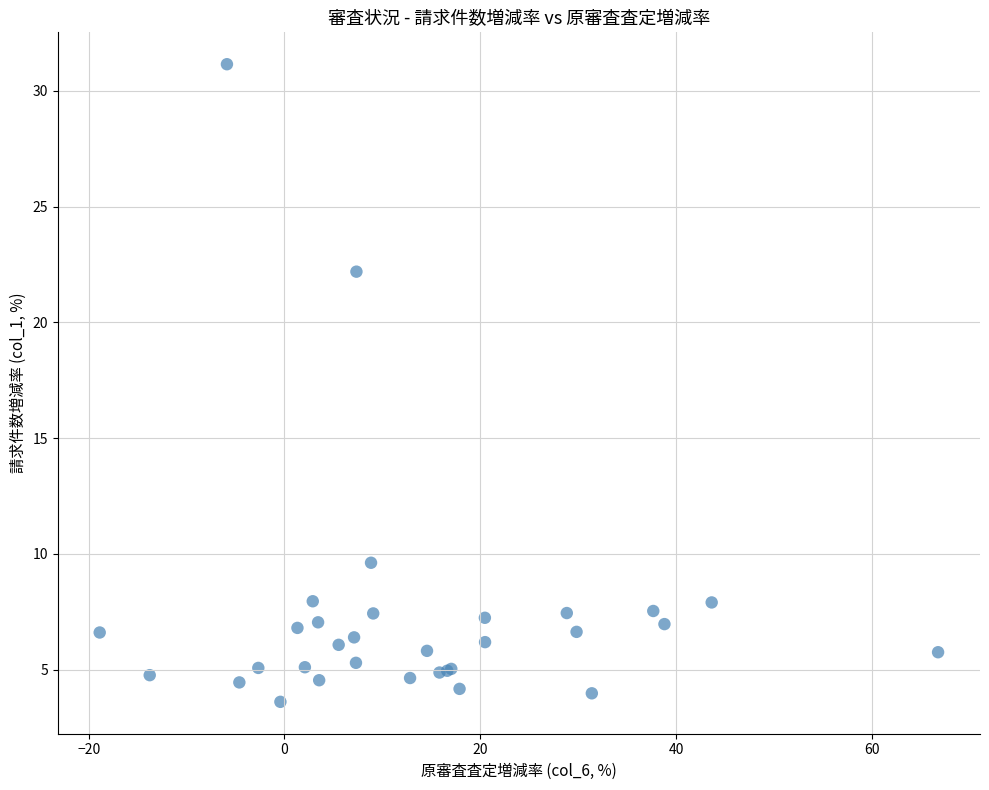

What Y value in the scatter plot is closest to 17?

22.2